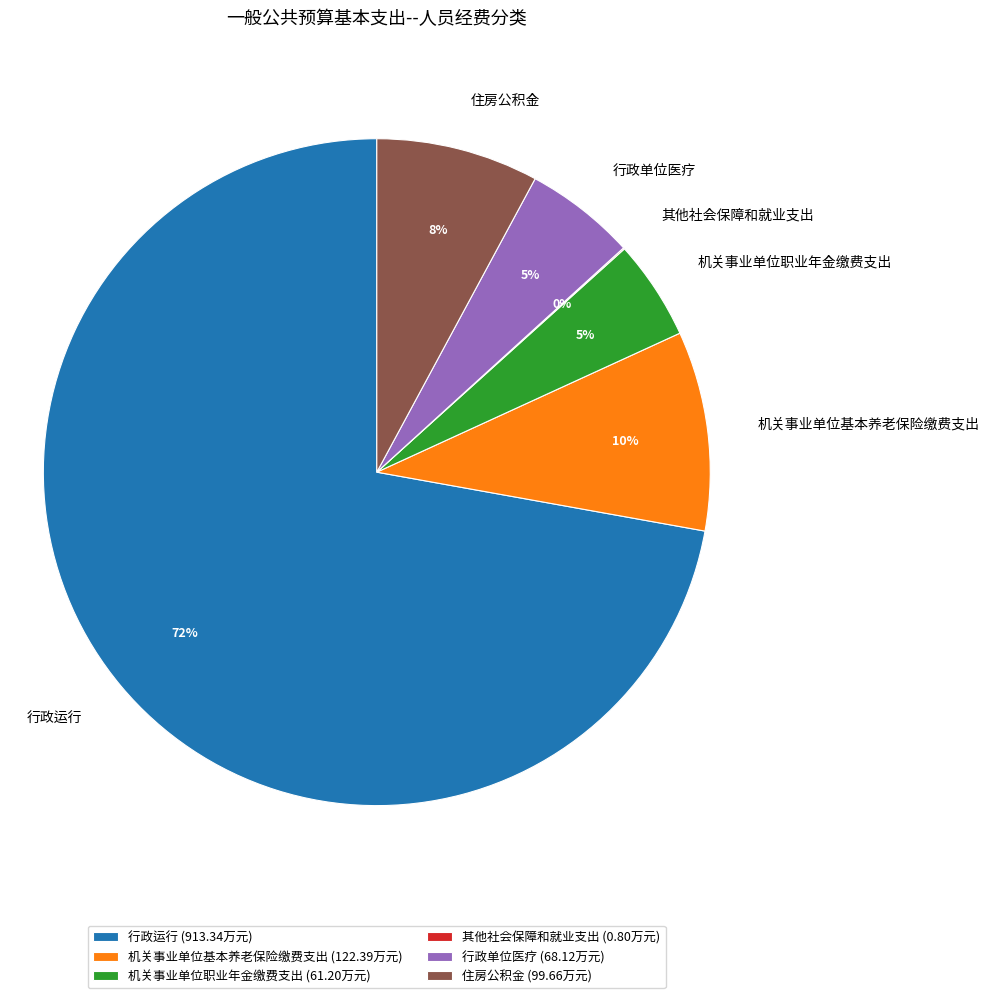

Combined, do 机关事业单位基本养老保险缴费支出 and 行政运行 account for over 50%?

Yes